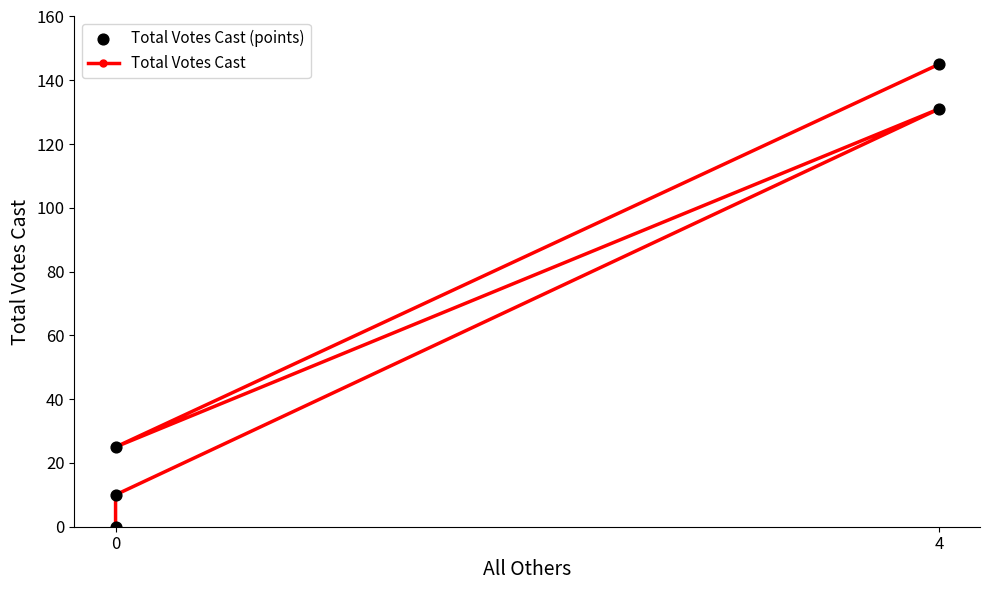

Which series has the widest spread of Y values?

Total Votes Cast